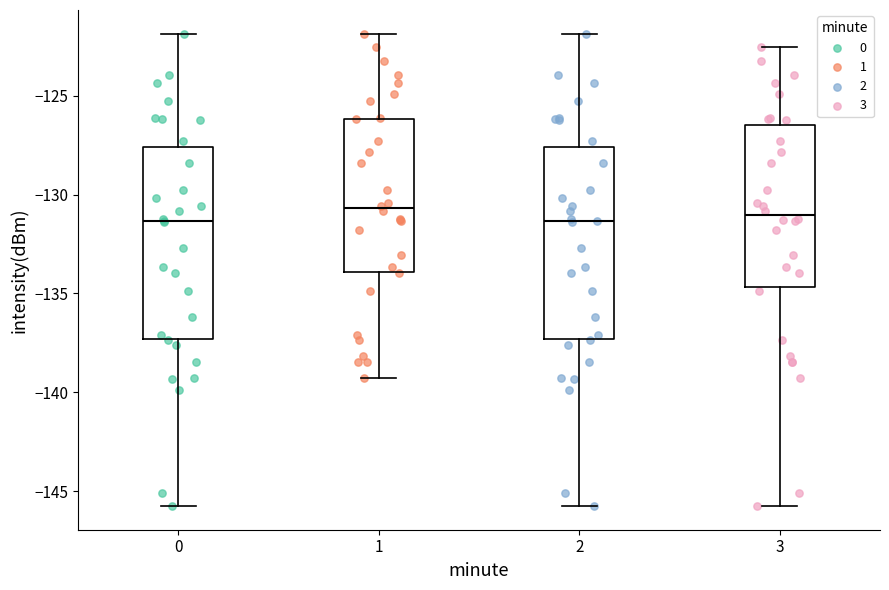

Reading left to right, transcribe this box plot: for each box, give where its median line is, the range the box spans, and where its two whiskers end, as read against the y-axis. The values are not printed on the chart, so give them approximately, as read against the axis.

0: median -131.5, box -137.5 to -127.5, whiskers -146.0 to -122.0
1: median -130.5, box -134.0 to -126.0, whiskers -139.5 to -122.0
2: median -131.5, box -137.5 to -127.5, whiskers -146.0 to -122.0
3: median -131.0, box -134.5 to -126.5, whiskers -146.0 to -122.5